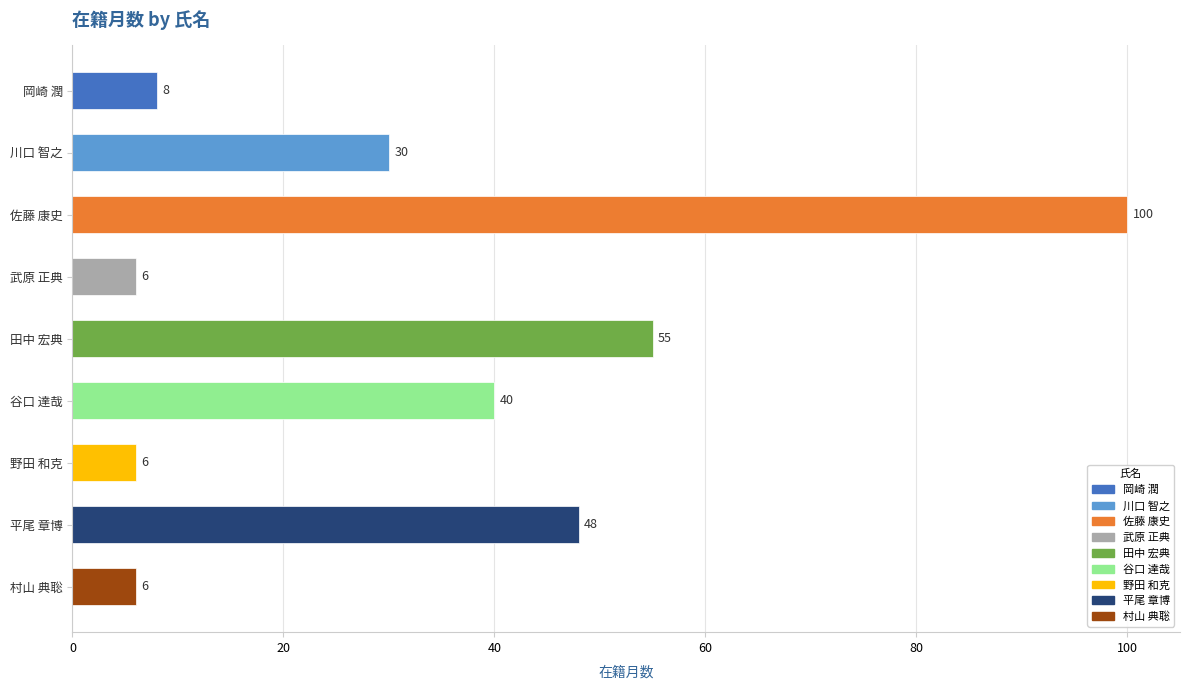

What is the smallest value displayed?

6